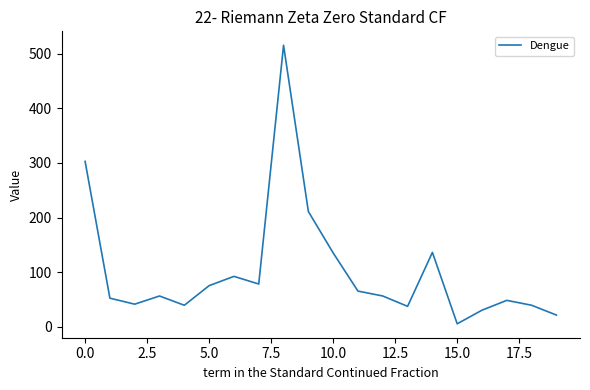

What is the average value?

102